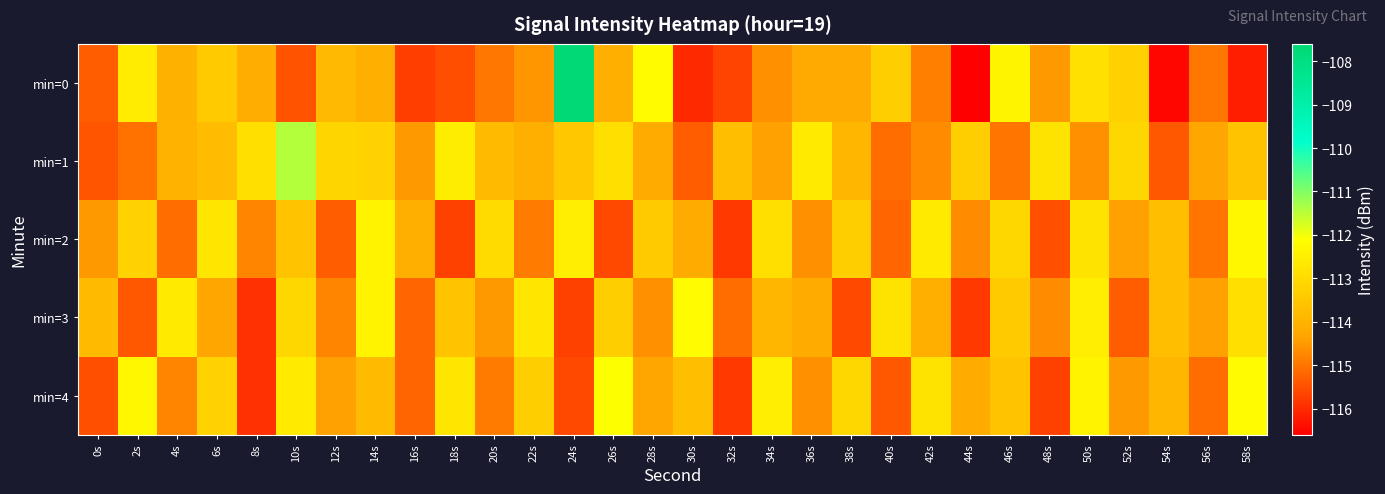

How many categories are shown in the chart?

30